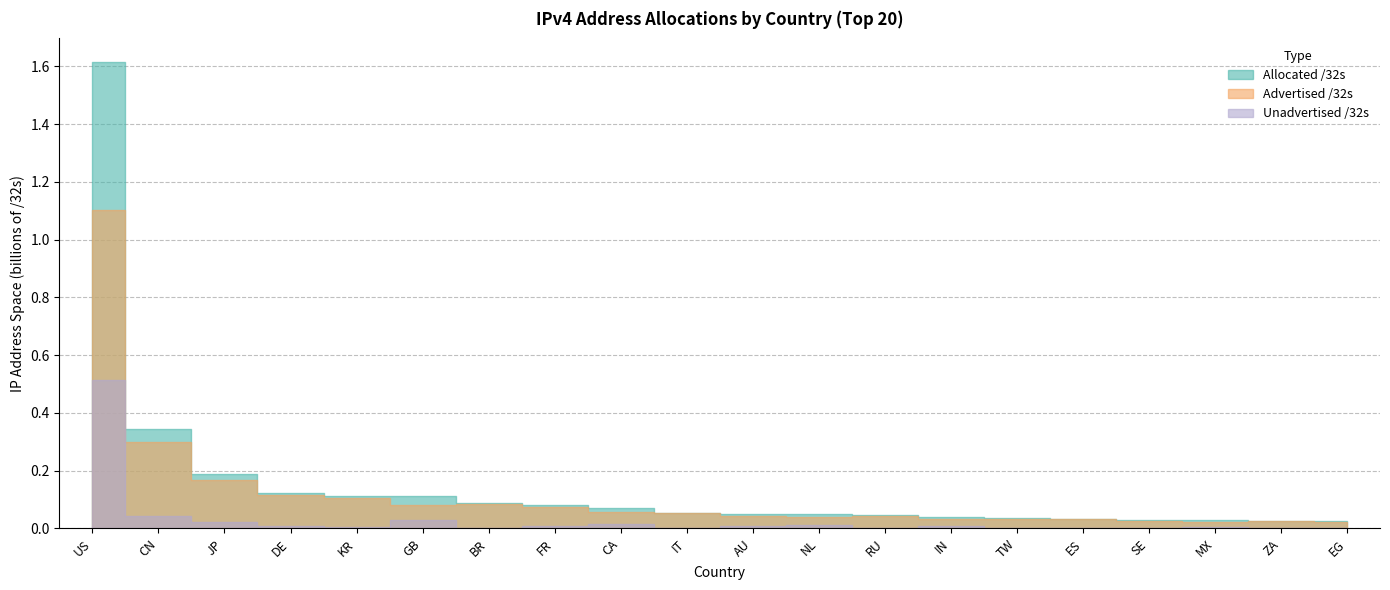

True or false: Advertised /32s and Unadvertised /32s cross at least once.

False